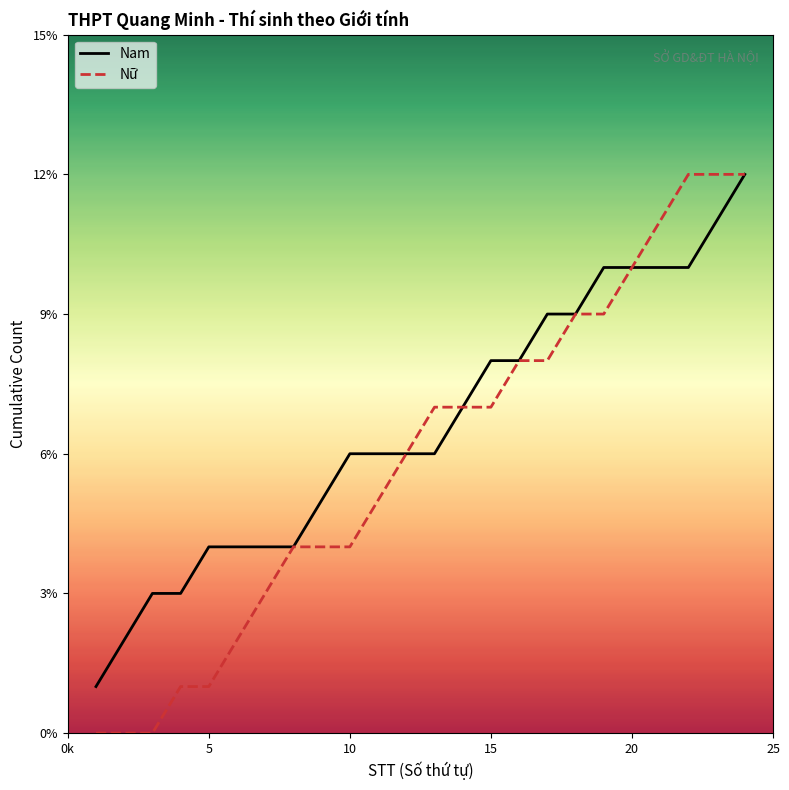

Which series has the widest spread of values?

Nữ